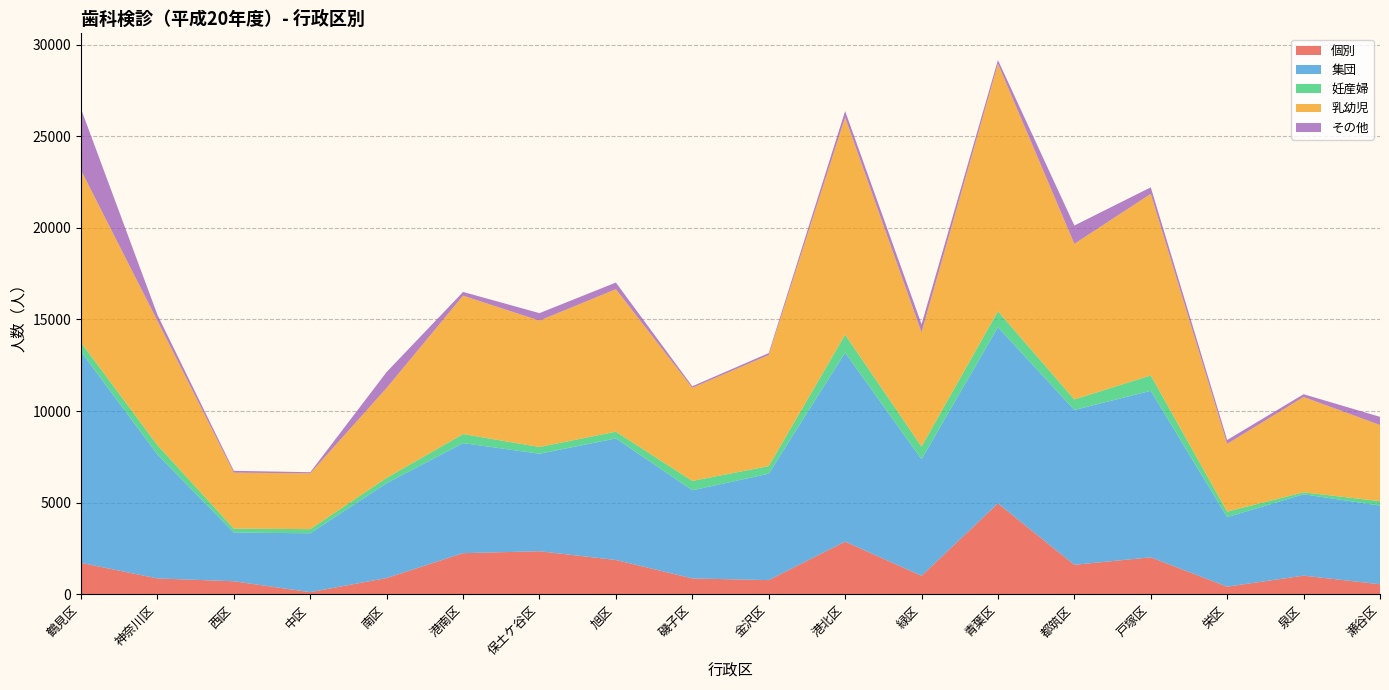

Reading right to left, extract all data points from this chart.

個別: 瀬谷区=551	泉区=1020	栄区=418	戸塚区=2019	都筑区=1612	青葉区=4962	緑区=1012	港北区=2876	金沢区=776	磯子区=867	旭区=1874	保土ケ谷区=2352	港南区=2247	南区=889	中区=119	西区=714	神奈川区=868	鶴見区=1717
集団: 瀬谷区=4292	泉区=4440	栄区=3794	戸塚区=9086	都筑区=8451	青葉区=9615	緑区=6358	港北区=10310	金沢区=5806	磯子区=4810	旭区=6633	保土ケ谷区=5320	港南区=6004	南区=5178	中区=3213	西区=2656	神奈川区=6759	鶴見区=11528
妊産婦: 瀬谷区=241	泉区=108	栄区=302	戸塚区=841	都筑区=573	青葉区=872	緑区=696	港北区=984	金沢区=414	磯子区=512	旭区=369	保土ケ谷区=368	港南区=494	南区=290	中区=225	西区=218	神奈川区=515	鶴見区=499
乳幼児: 瀬谷区=4156	泉区=5199	栄区=3694	戸塚区=9906	都筑区=8490	青葉区=13499	緑区=6227	港北区=11849	金沢区=6061	磯子区=5081	旭区=7774	保土ケ谷区=6895	港南区=7551	南区=4906	中区=3045	西区=3052	神奈川区=6785	鶴見区=9395
その他: 瀬谷区=446	泉区=153	栄区=216	戸塚区=358	都筑区=1000	青葉区=206	緑区=447	港北区=353	金沢区=107	磯子区=84	旭区=364	保土ケ谷区=409	港南区=206	南区=871	中区=62	西区=100	神奈川区=327	鶴見区=3351